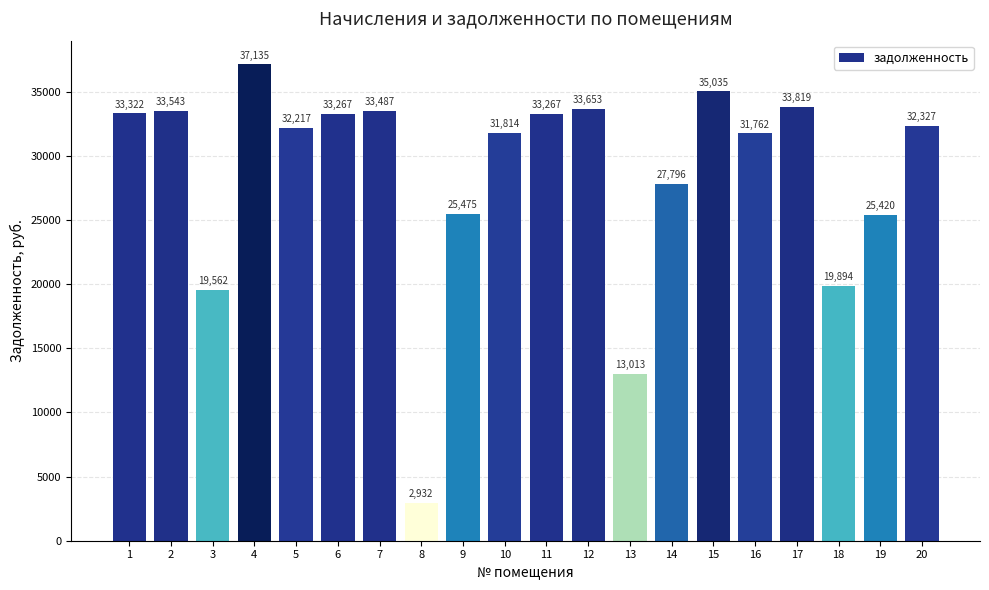

What is the difference between the second highest and minimum values?

32102.6